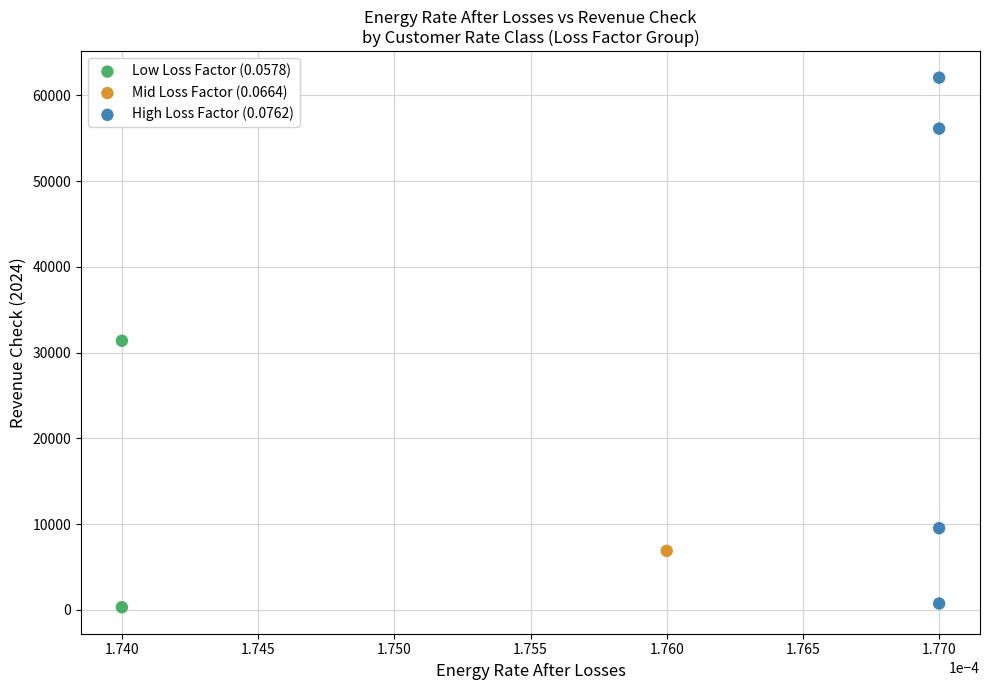

What are all the series names shown in the legend?

Low Loss Factor (0.0578), Mid Loss Factor (0.0664), High Loss Factor (0.0762)